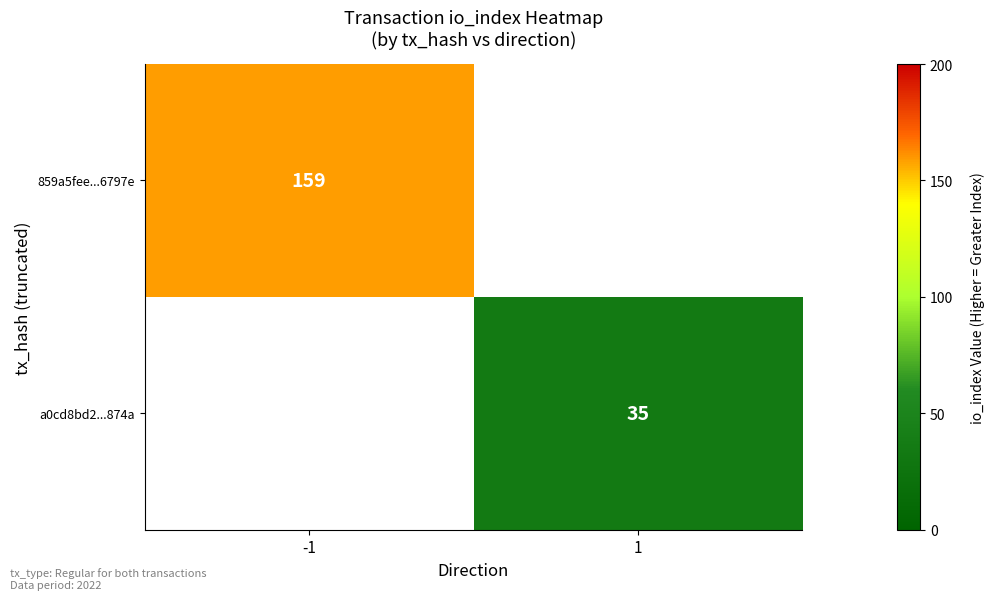

Is the value of a0cd8bd2...874a at 1 greater than the value of 859a5fee...6797e at -1?

No